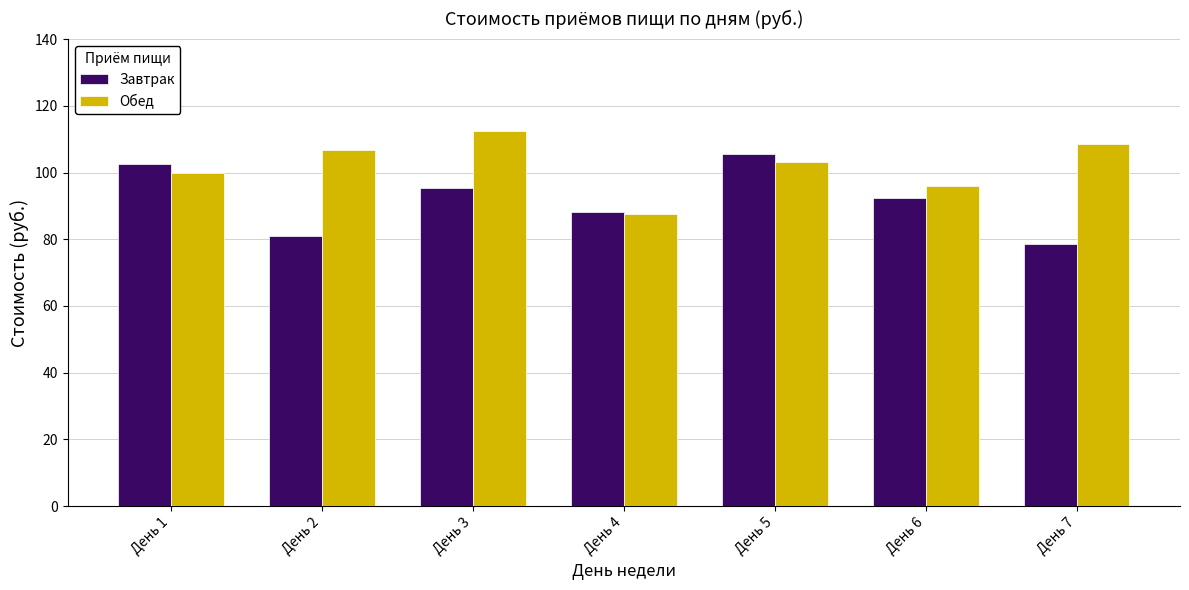

Rank the categories by Обед value from lowest to highest.

День 4, День 6, День 1, День 5, День 2, День 7, День 3